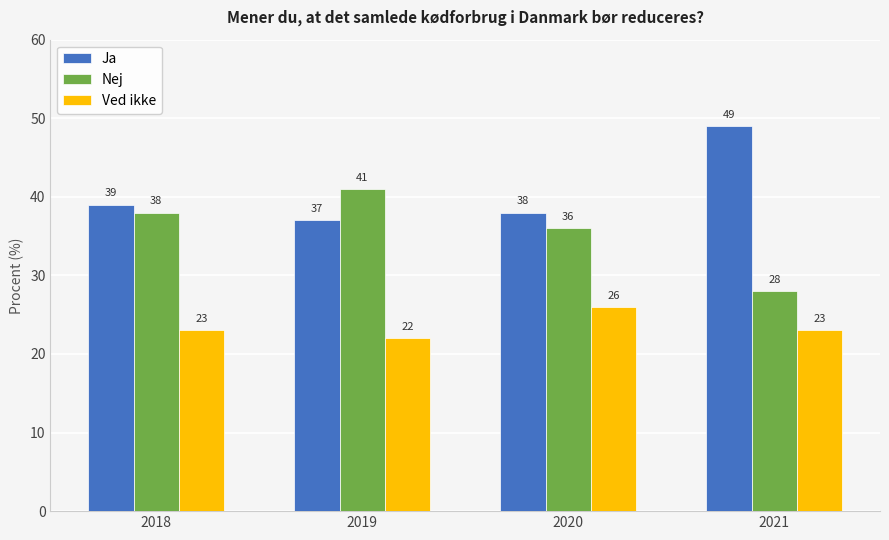

Between 2019 and 2020, which series saw the biggest shift?

Nej